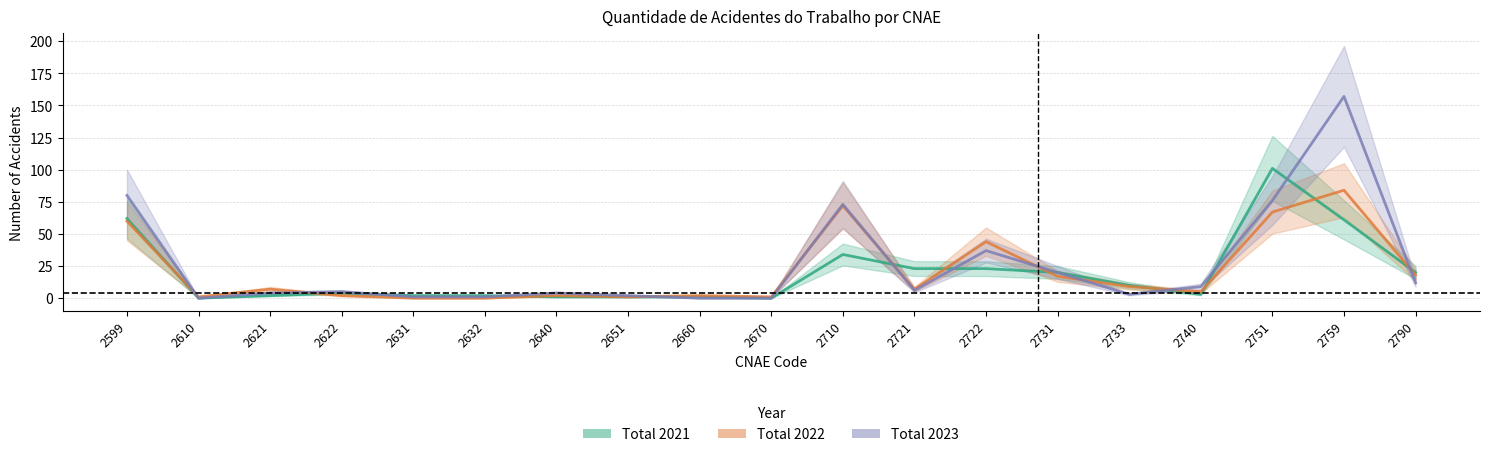

List the labels in order of Total 2021 value, largest first.

2751, 2599, 2759, 2710, 2721, 2722, 2731, 2790, 2733, 2622, 2740, 2621, 2631, 2632, 2640, 2651, 2660, 2610, 2670